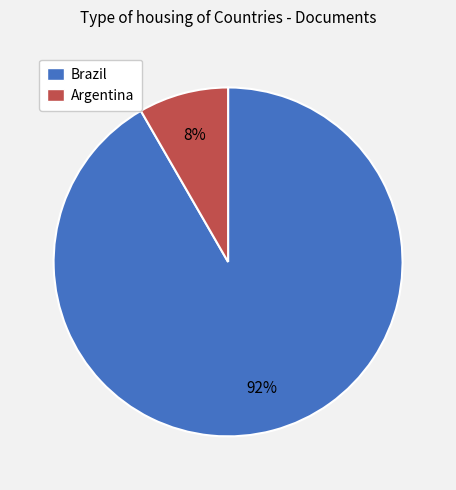

Which has a higher value, Argentina or Brazil?

Brazil